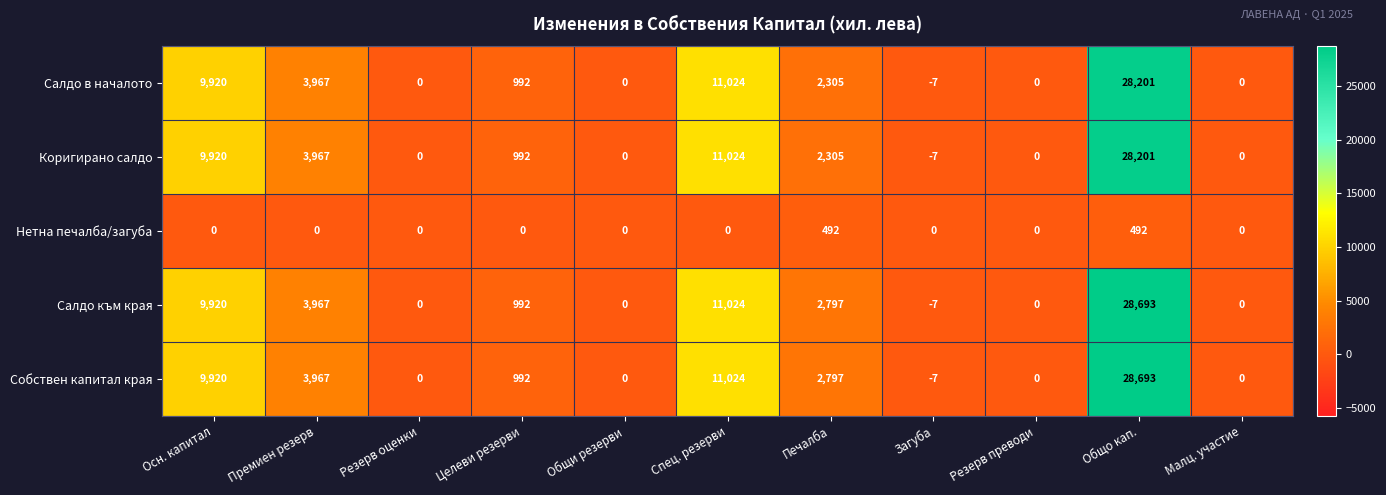

Which label corresponds to the smallest value in the chart?

Загуба